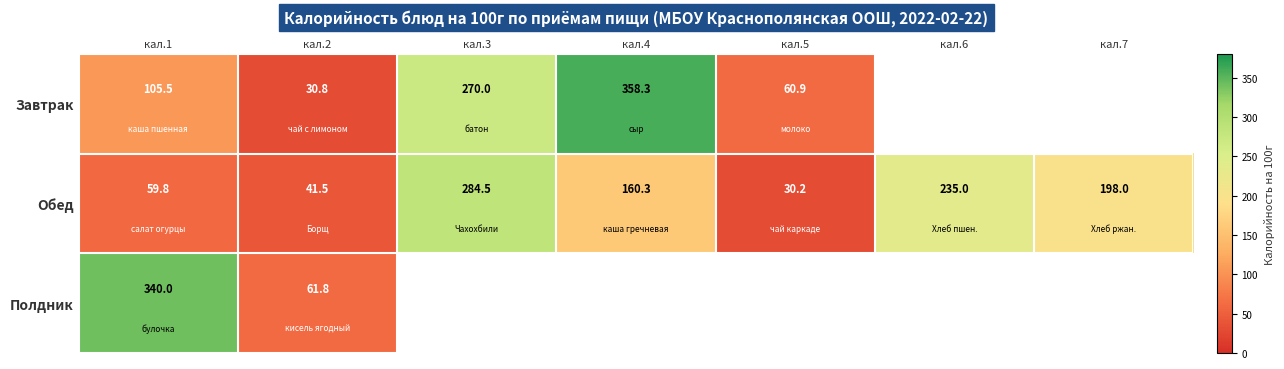

What is the sum of all Обед values?

1009.3